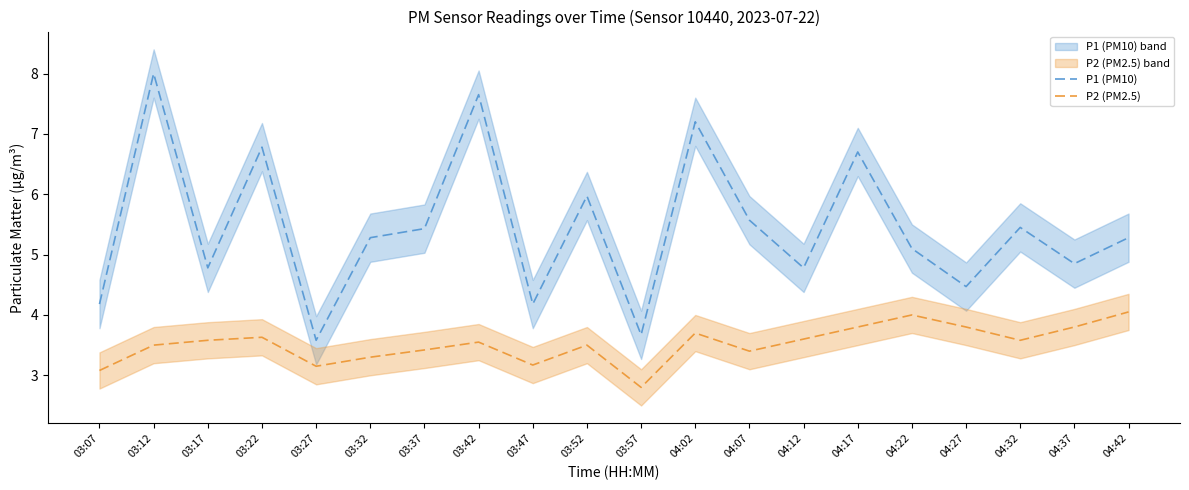

Rank the series by their average value, from highest to lowest.

P1 (PM10), P2 (PM2.5)